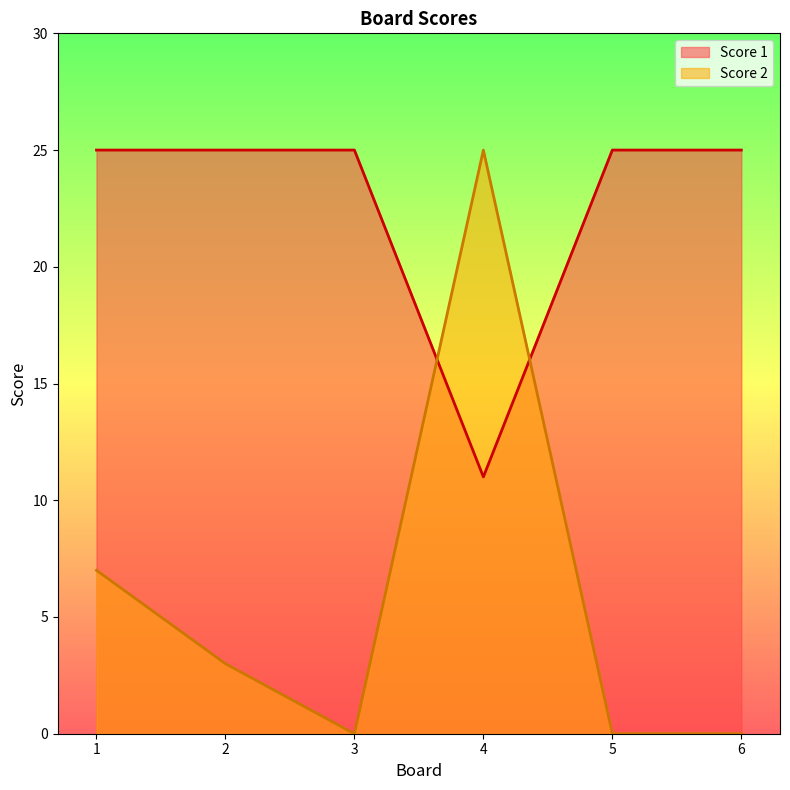

Does the chart have visible grid lines?

No